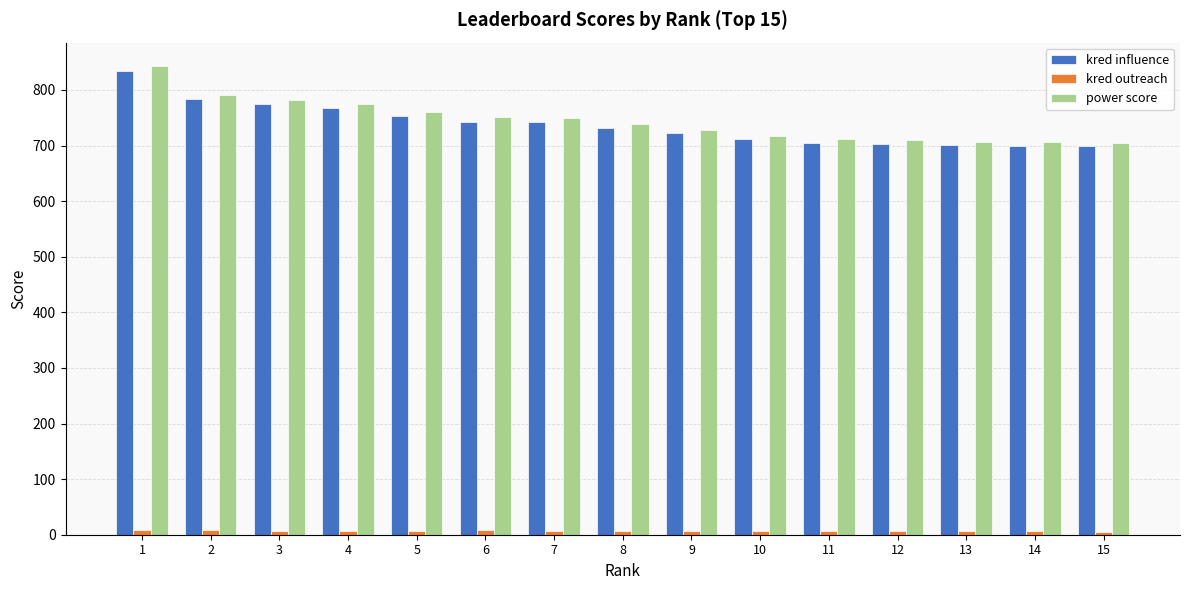

What are all the series names shown in the legend?

kred influence, kred outreach, power score